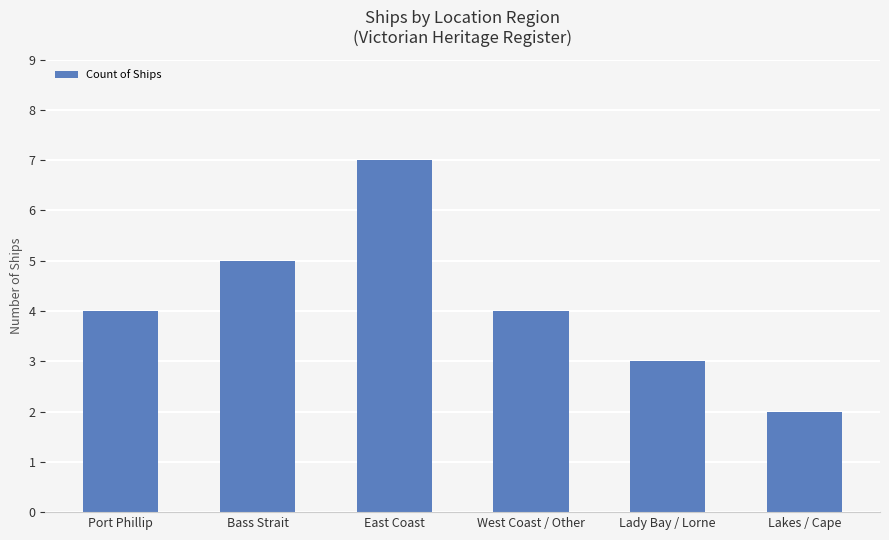

Count the number of categories in the chart.

6